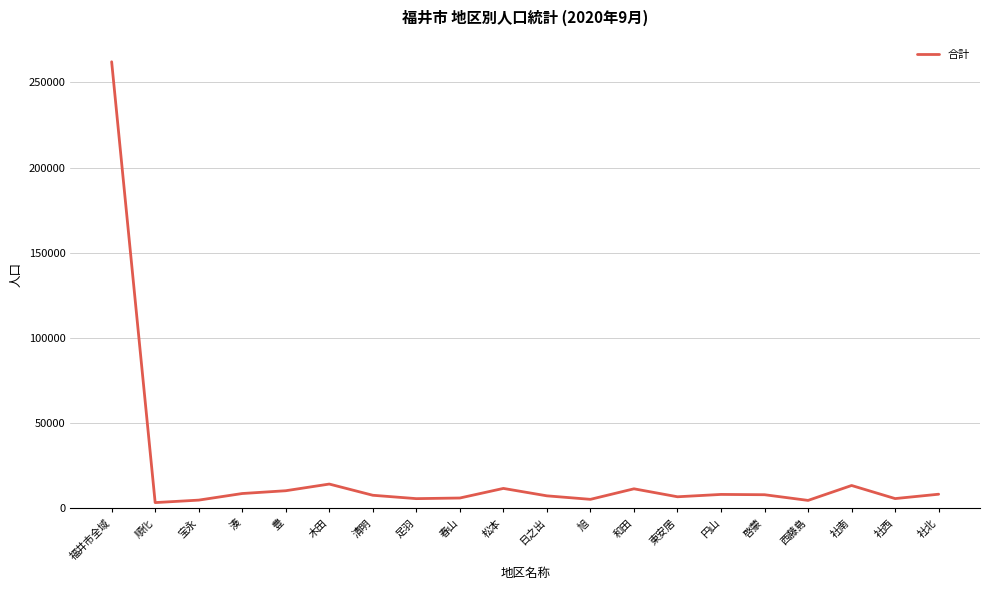

The chart shows a value of 5783 at 足羽. True or false?

True